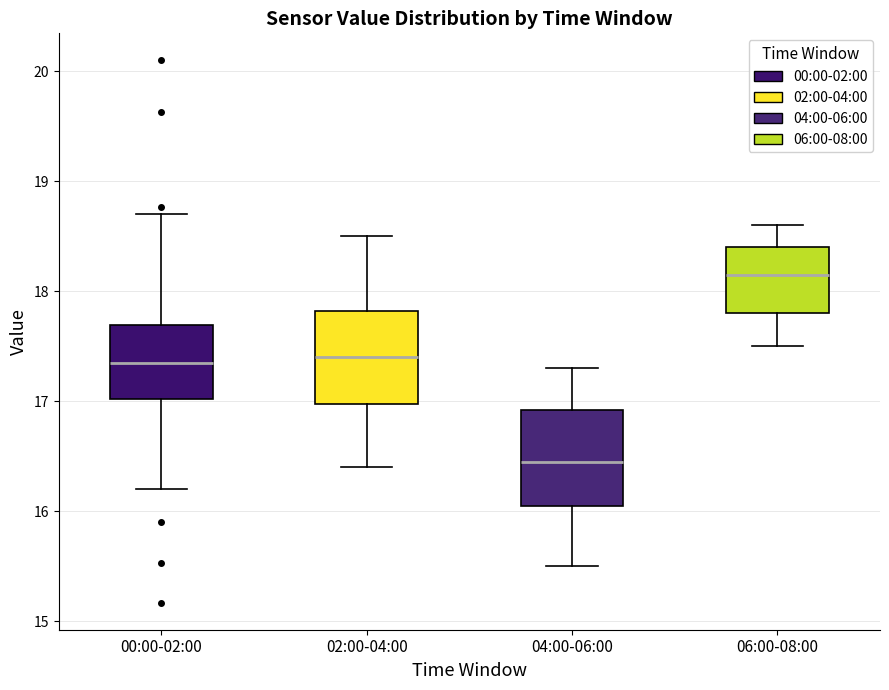

Reading left to right, transcribe this box plot: for each box, give where its median line is, the range the box spans, and where its two whiskers end, as read against the y-axis. The values are not printed on the chart, so give them approximately, as read against the axis.

00:00-02:00: median 17.4, box 17.0 to 17.7, whiskers 16.2 to 18.7
02:00-04:00: median 17.4, box 17.0 to 17.8, whiskers 16.4 to 18.5
04:00-06:00: median 16.5, box 16.1 to 16.9, whiskers 15.5 to 17.3
06:00-08:00: median 18.2, box 17.8 to 18.4, whiskers 17.5 to 18.6